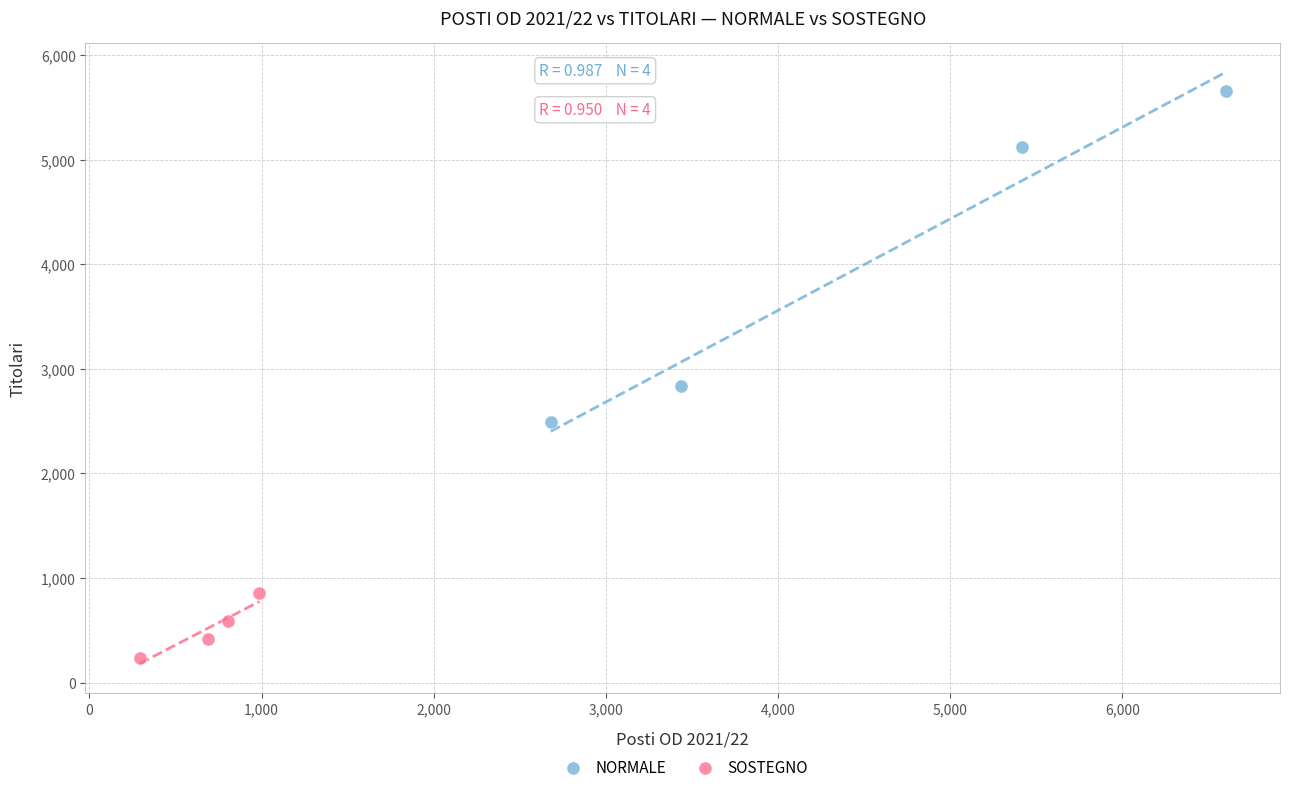

Which series has the widest spread of Y values?

NORMALE